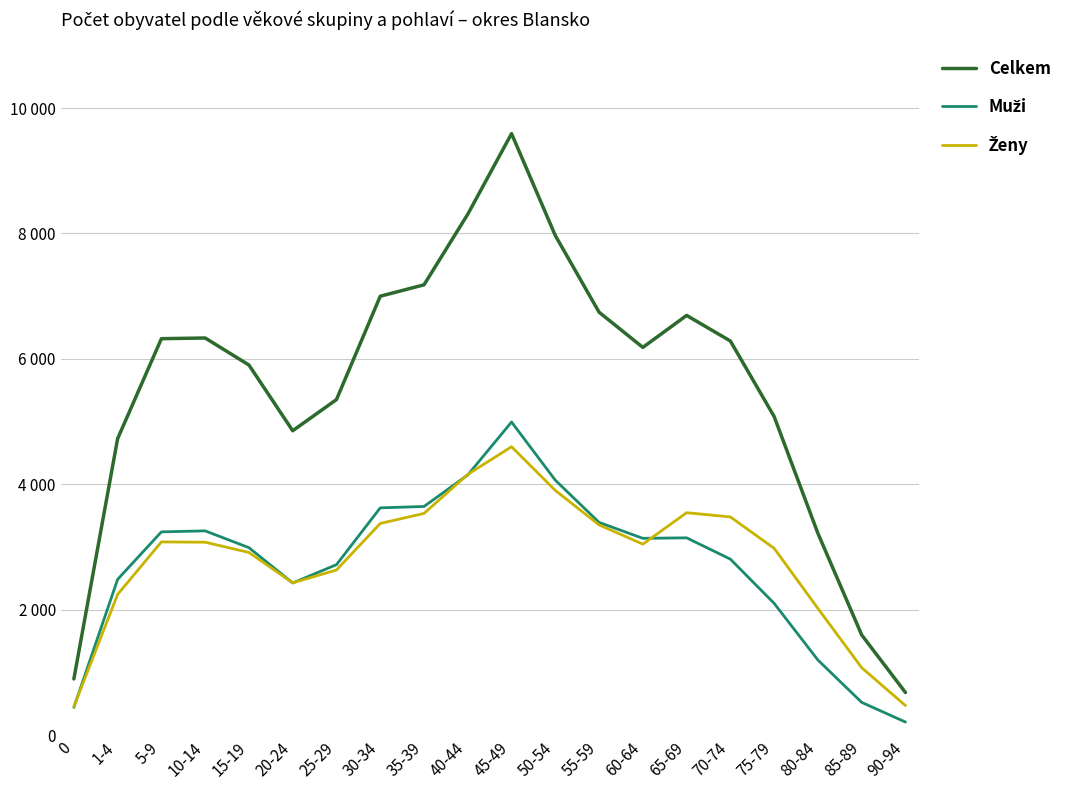

At how many categories does at least one series exceed 6822?

5